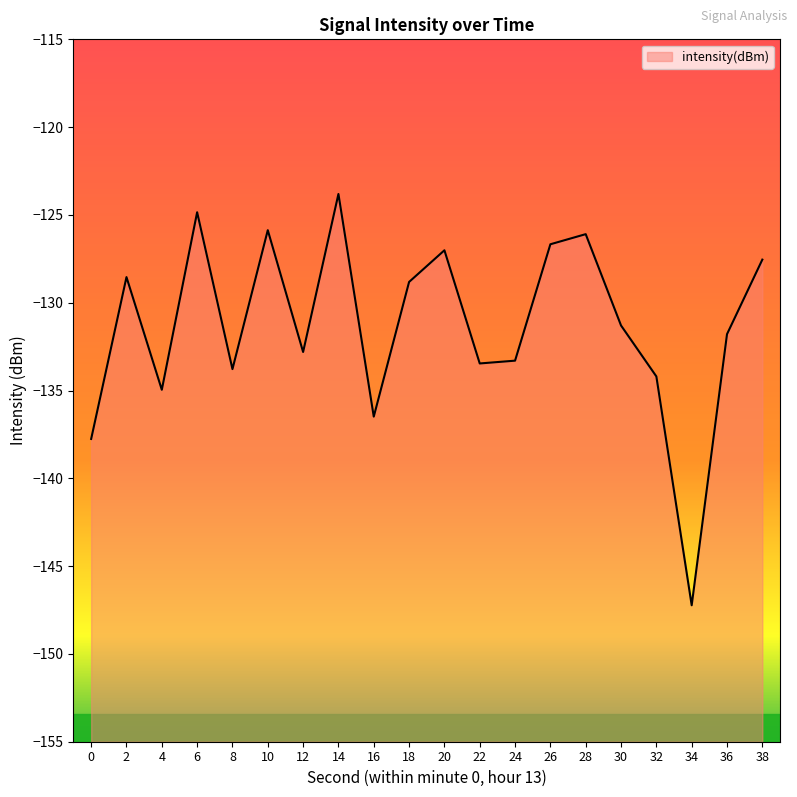

What is the difference between the second highest and second lowest values?

12.9